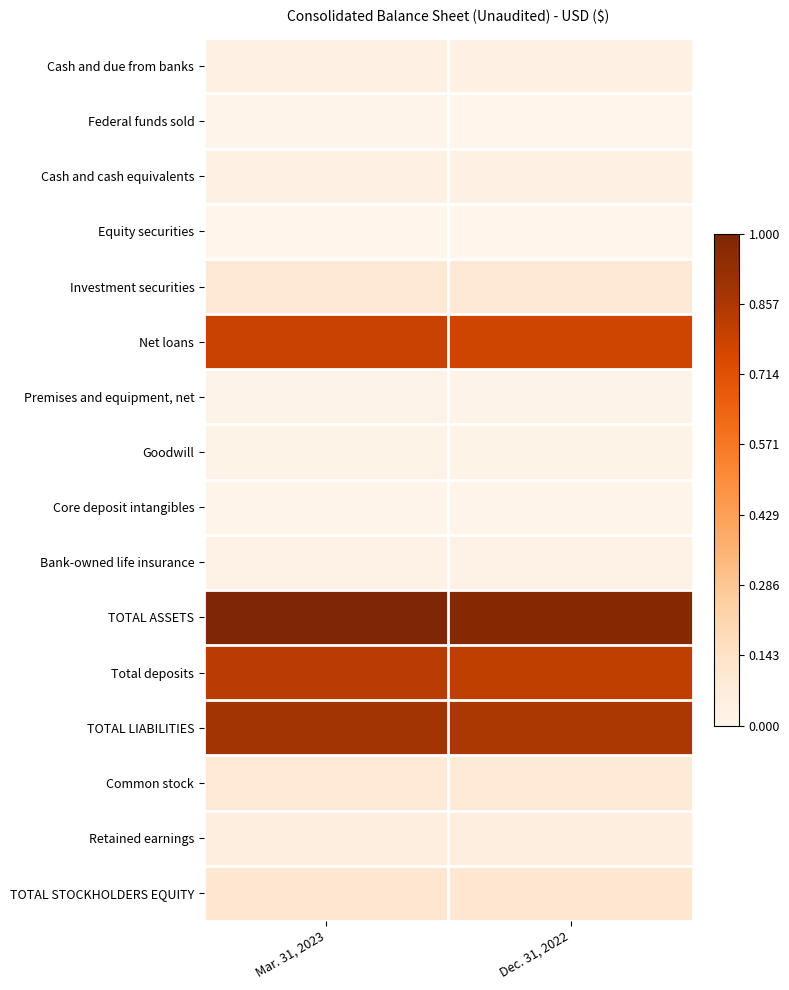

Rank the series by their maximum value, from highest to lowest.

TOTAL ASSETS, TOTAL LIABILITIES, Total deposits, Net loans, TOTAL STOCKHOLDERS EQUITY, Investment securities, Common stock, Retained earnings, Cash and cash equivalents, Cash and due from banks, Bank-owned life insurance, Goodwill, Premises and equipment, net, Core deposit intangibles, Federal funds sold, Equity securities